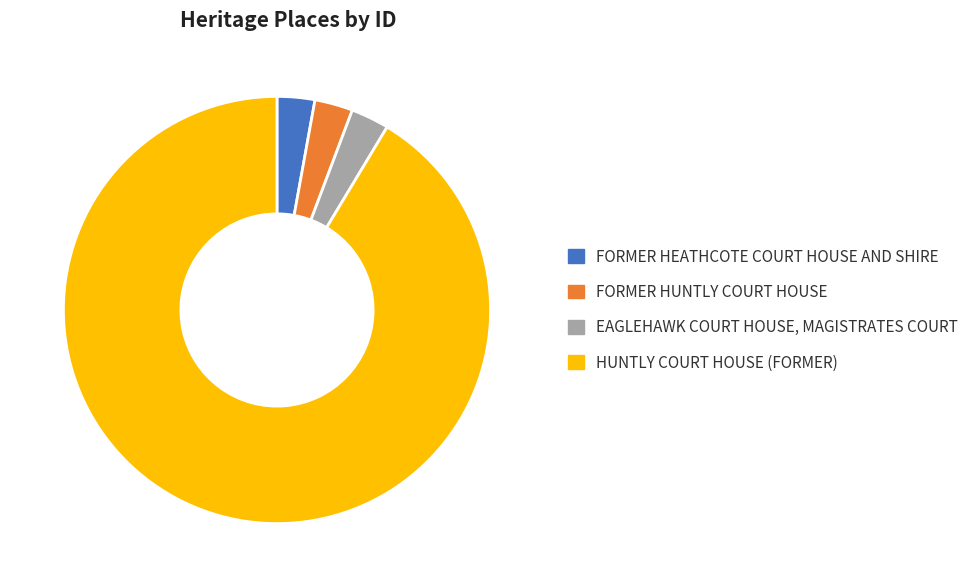

Between FORMER HEATHCOTE COURT HOUSE AND SHIRE and HUNTLY COURT HOUSE (FORMER), which is larger?

HUNTLY COURT HOUSE (FORMER)